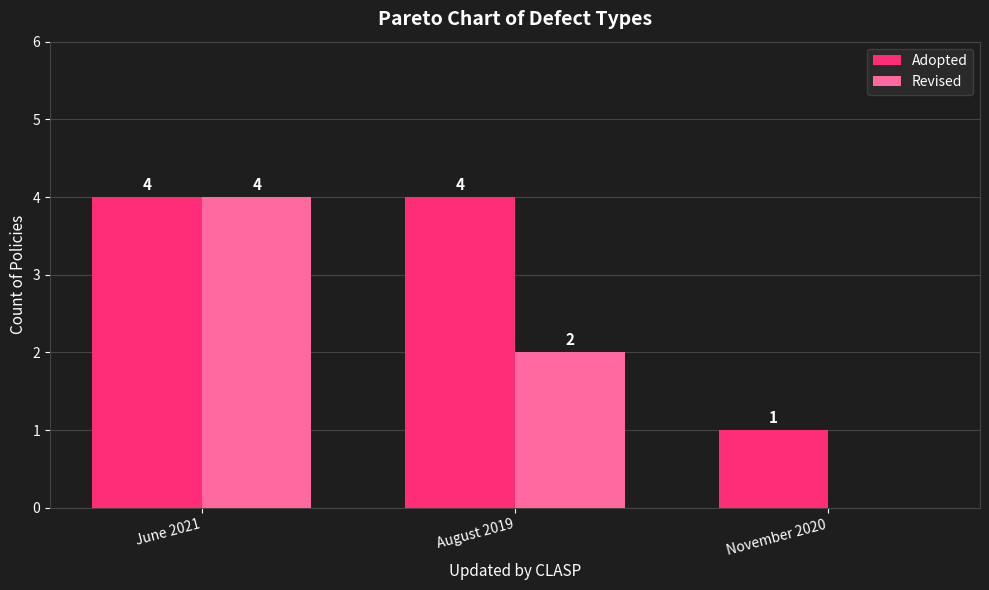

What is the sum of the Adopted values at November 2020 and June 2021?

5